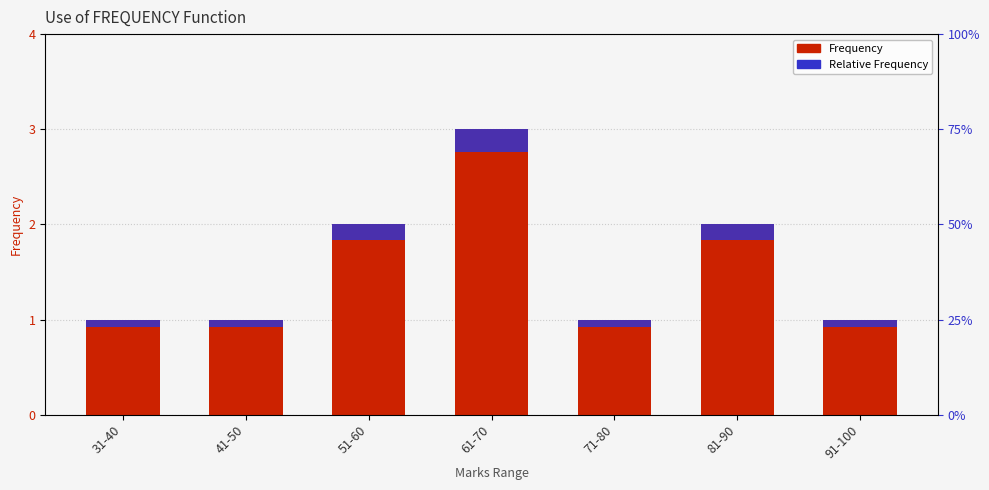

What position from the left is 31-40?

1